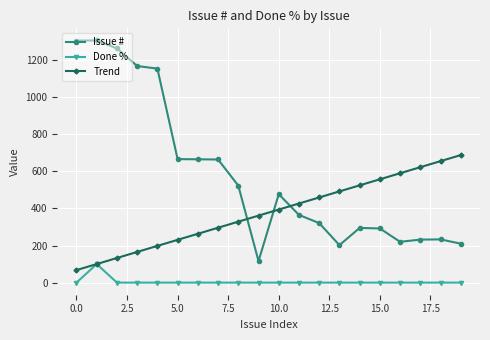

What is the value of the Issue # point at the 10th from the left?

116.0